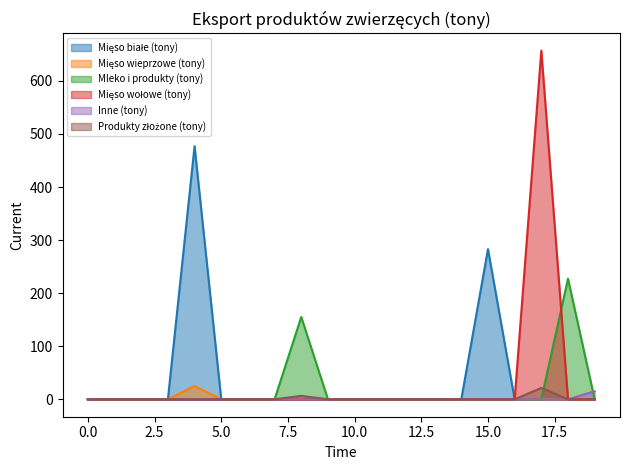

What is the average value of the Mięso wołowe (tony) series?

32.9